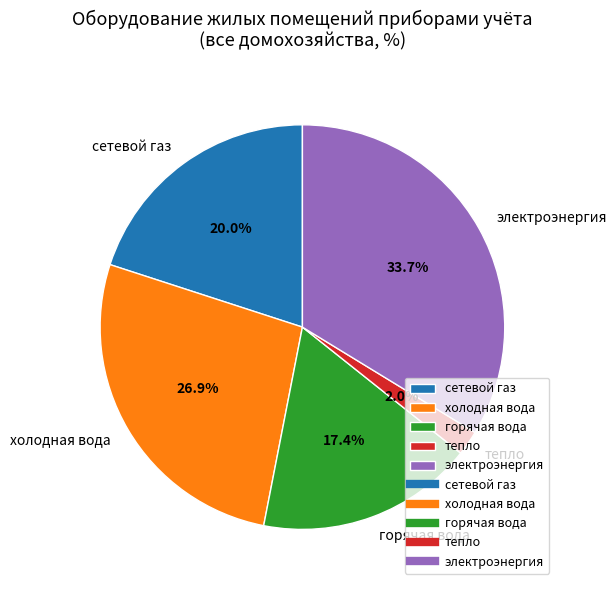

Rank the categories by value from highest to lowest.

электроэнергия, холодная вода, сетевой газ, горячая вода, тепло